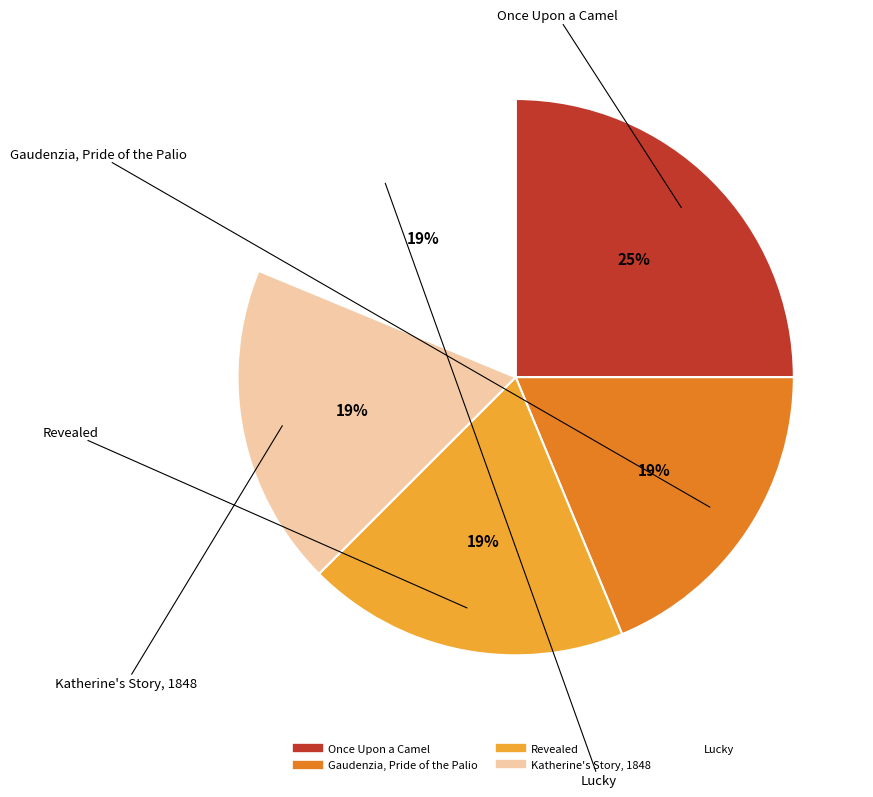

Count the number of slices in the pie.

5